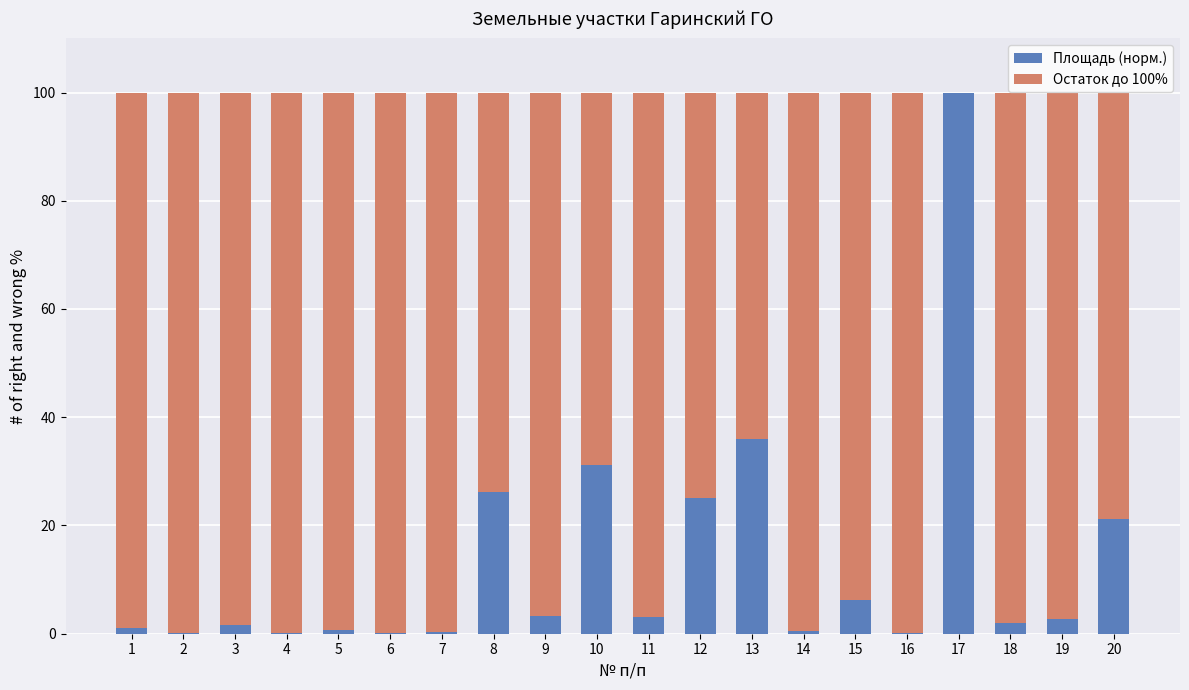

What is the total value across all series at 19?

100.0